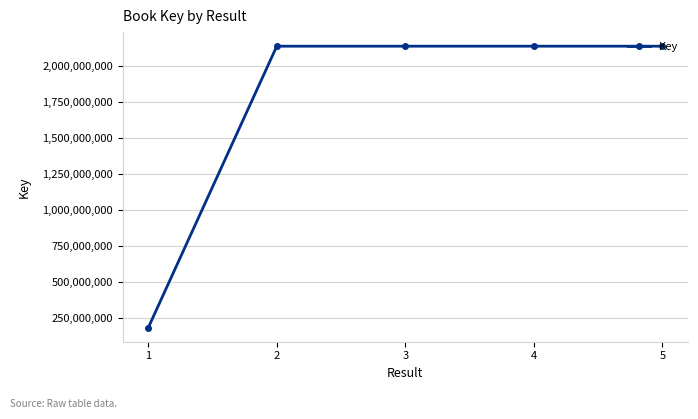

Is it true that the value at 5 is 2137669152?

True